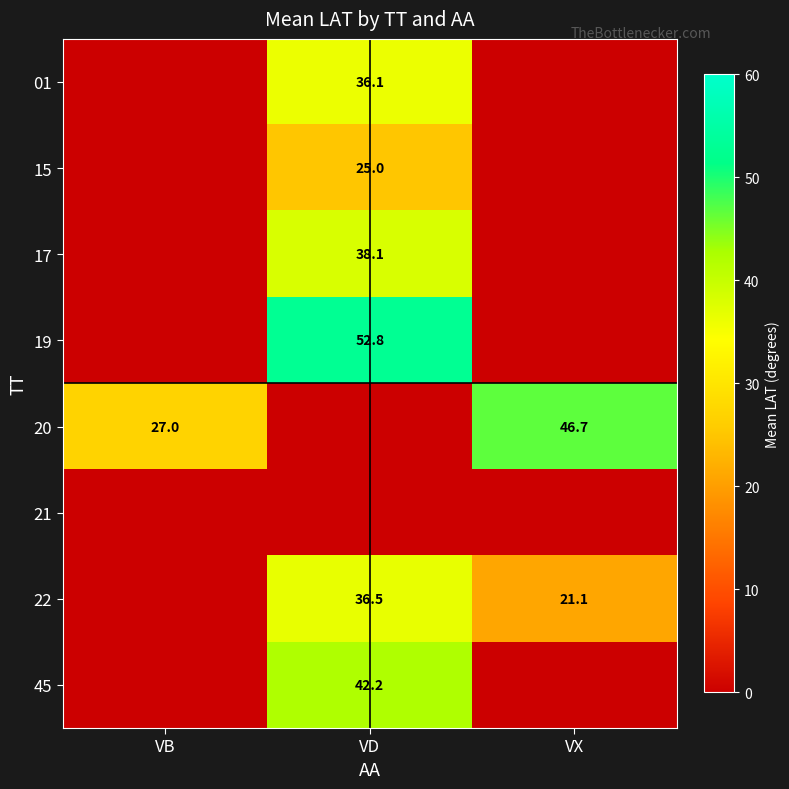

Is it true that 22 equals 21.7 at VD?

False